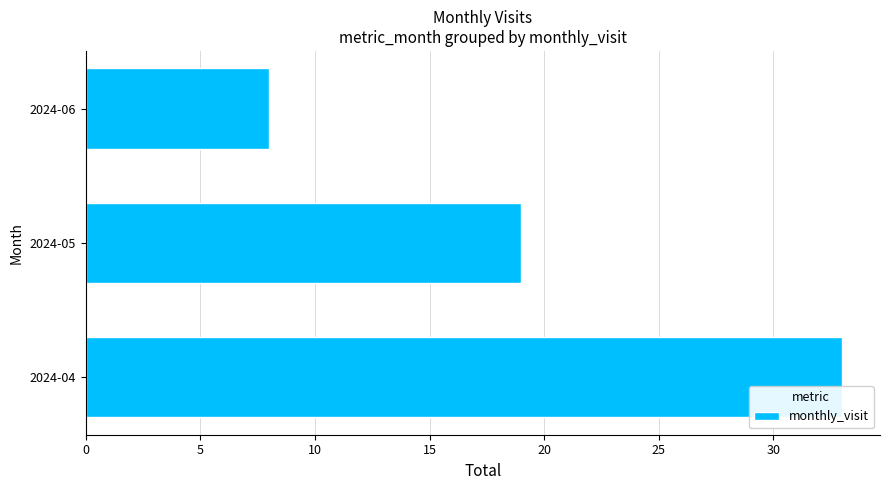

Reading top to bottom, extract all data points from this chart.

2024-06=8	2024-05=19	2024-04=33